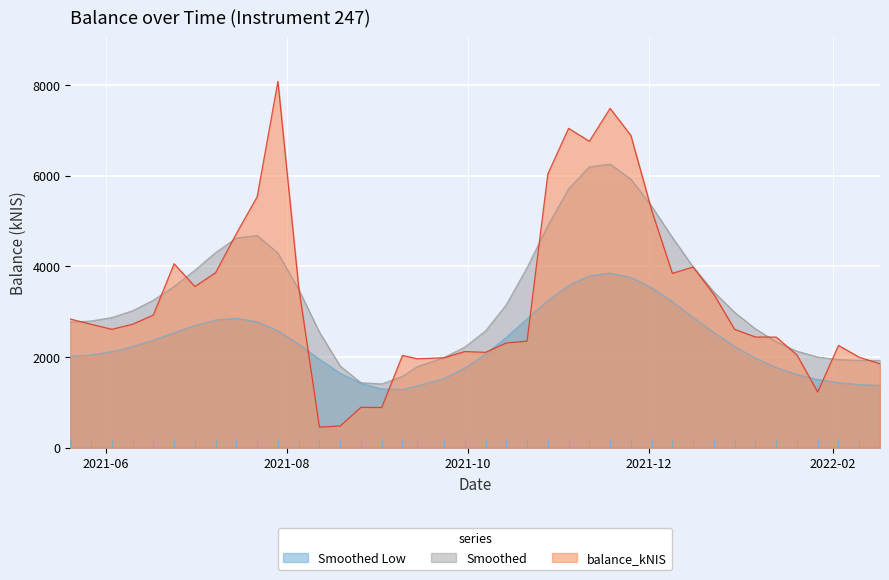

How many lines are shown in the chart?

3